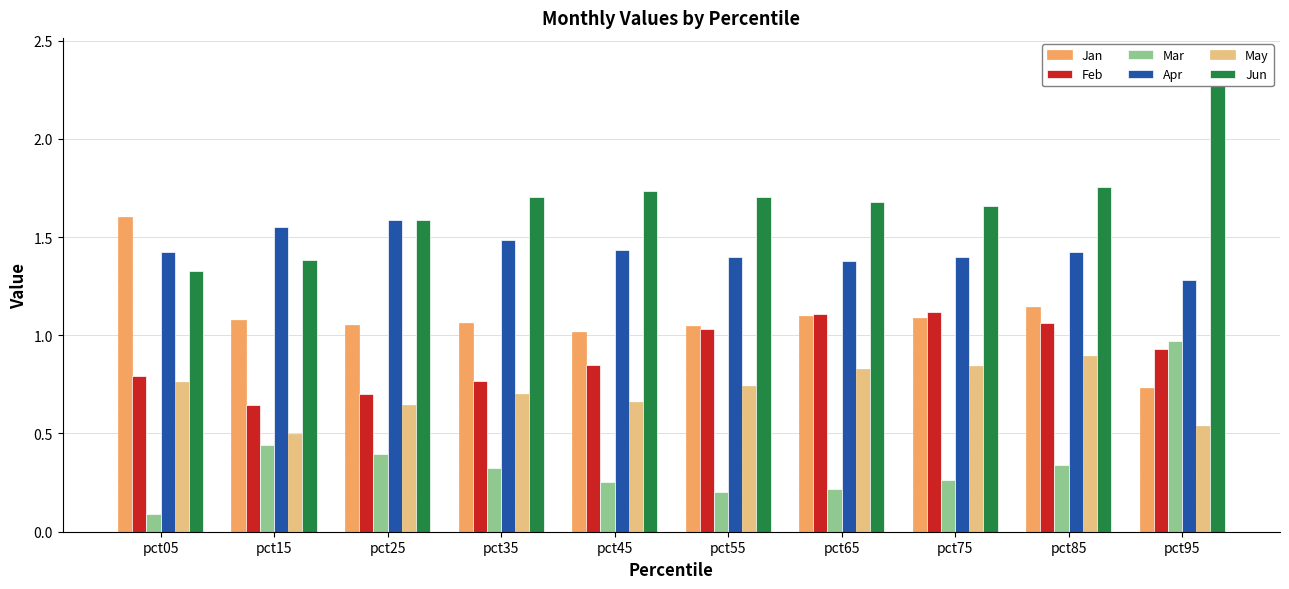

Is the value of Jun at pct55 greater than the value of Feb at pct05?

Yes